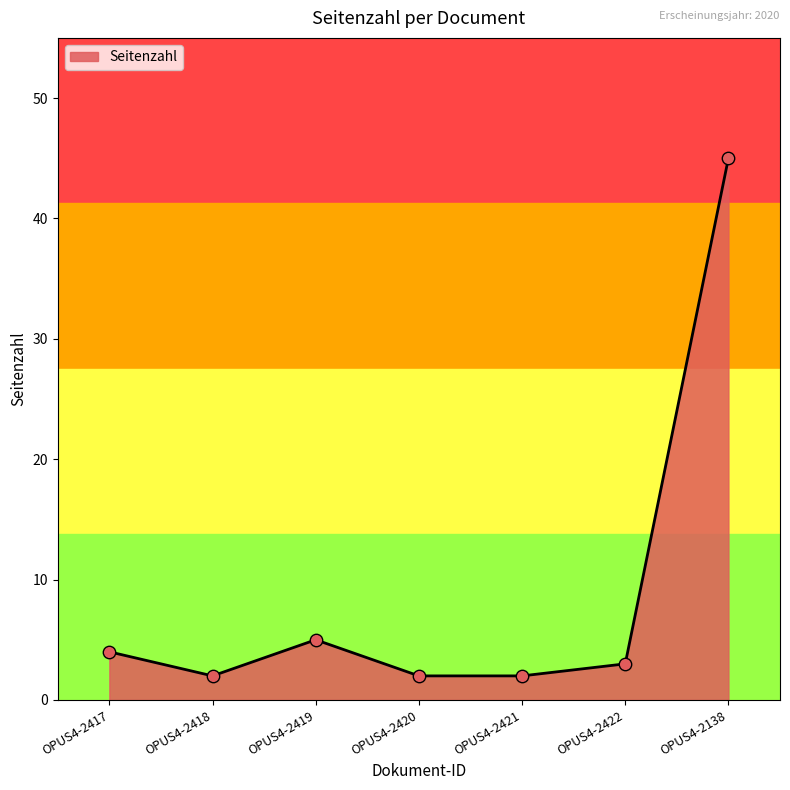

What is the ratio of the value at OPUS4-2138 to the value at OPUS4-2422?

15.0